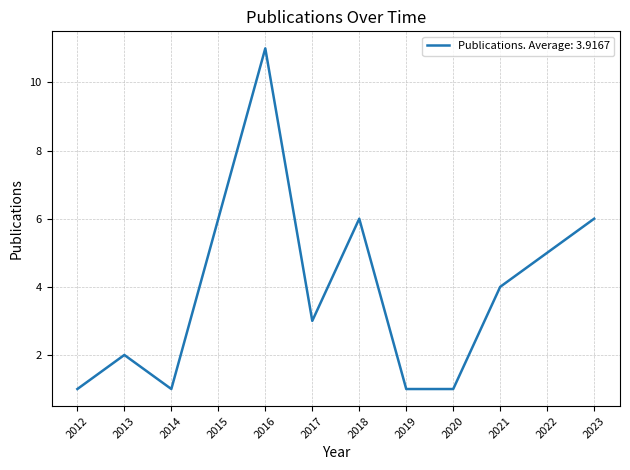

What is the sum of all values?

47